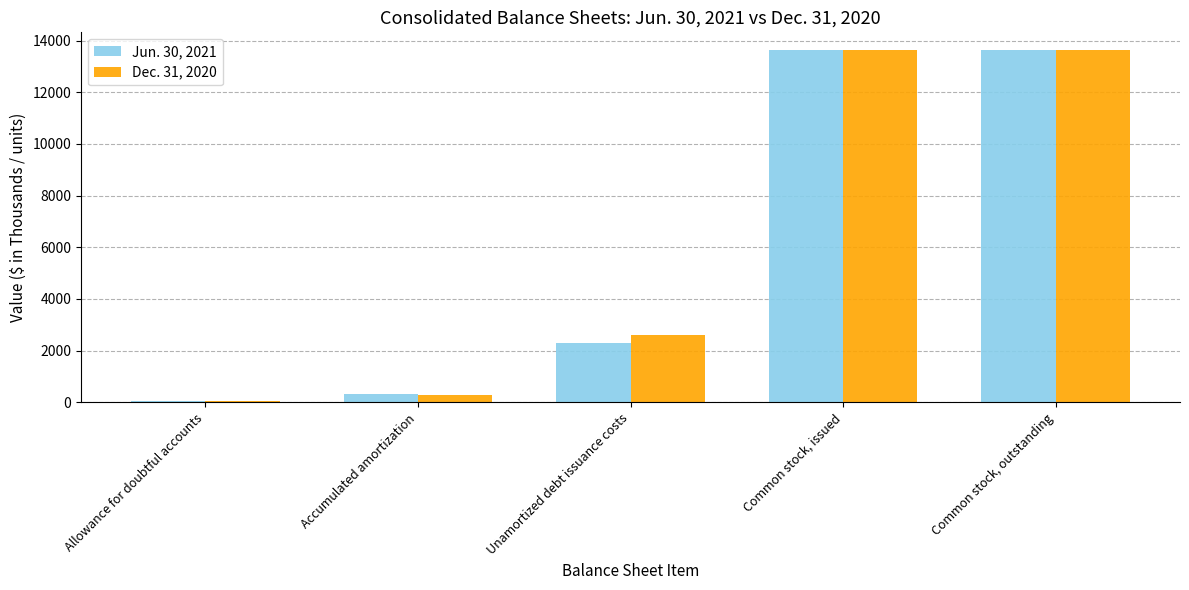

Between Accumulated amortization and Common stock, issued, which series saw the biggest shift?

Dec. 31, 2020